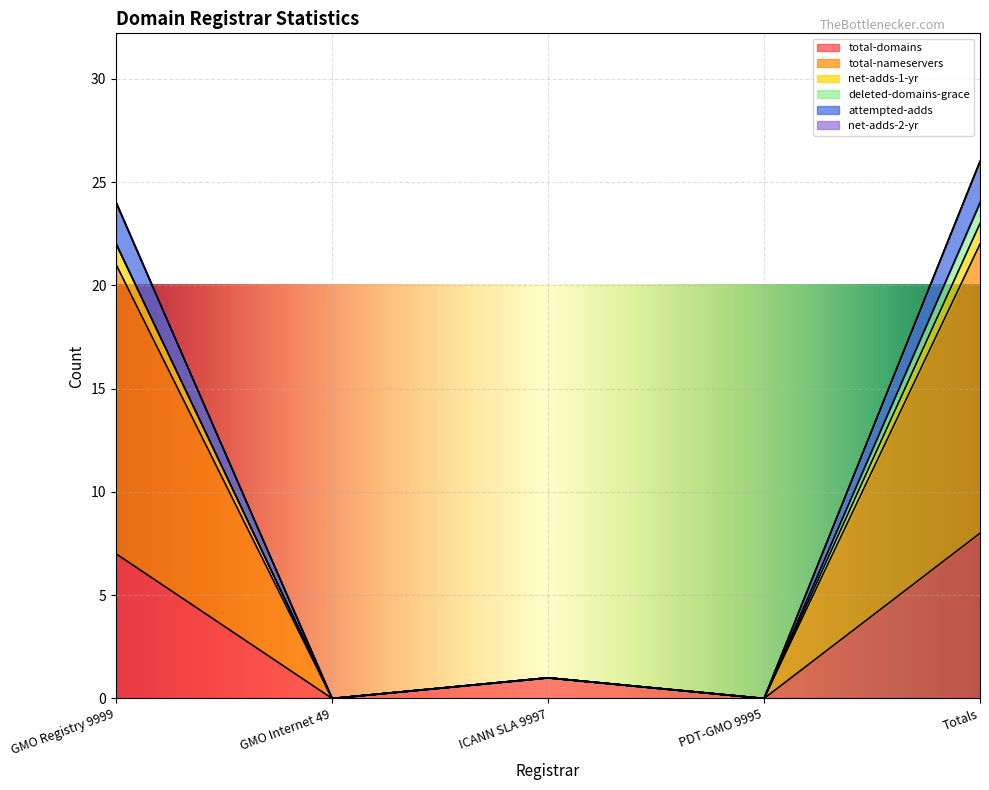

What is the maximum value for total-domains?

8